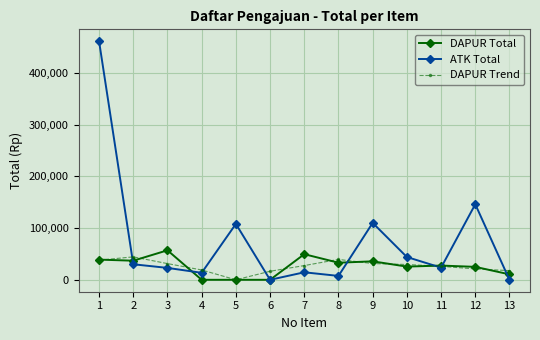

How many series are shown in this chart?

3